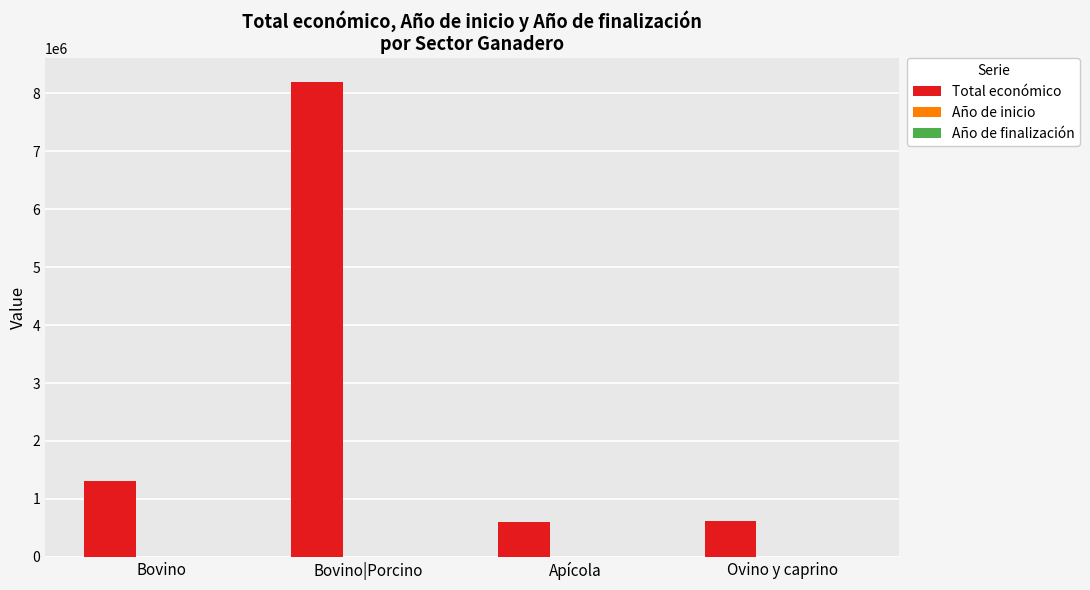

Which series has the largest total across all categories?

Total económico